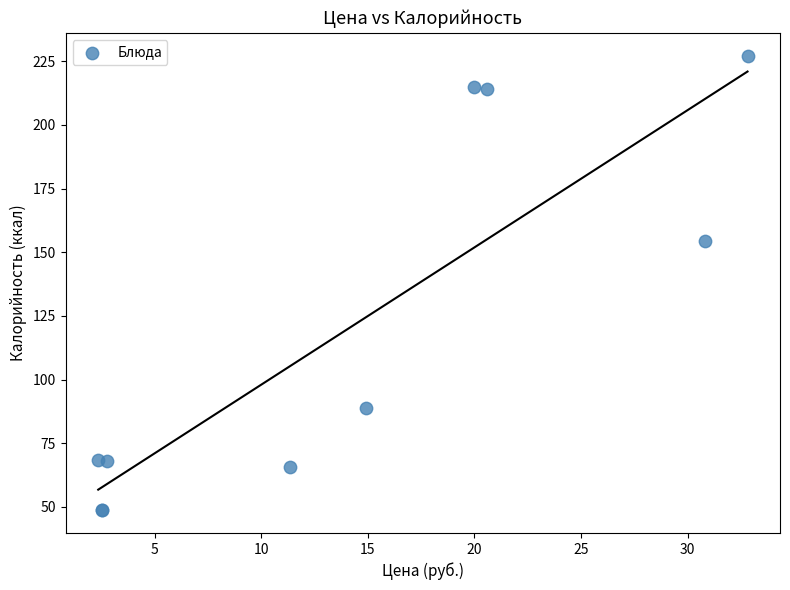

What Y value in the scatter plot is closest to 137?

154.6